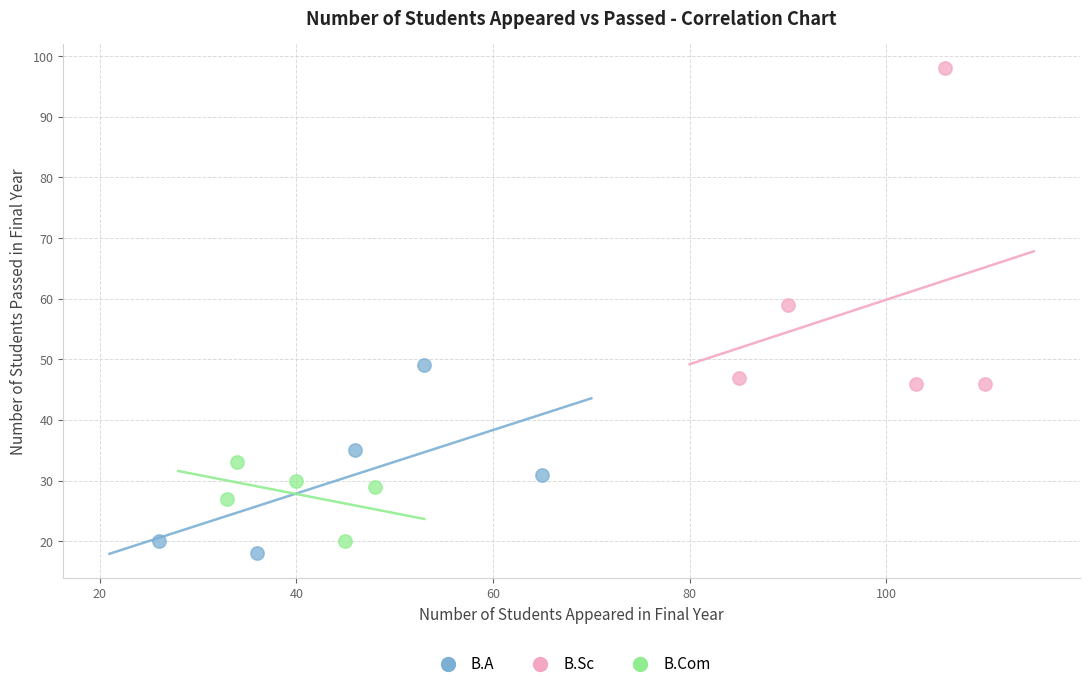

What are all the series names shown in the legend?

B.A, B.Sc, B.Com